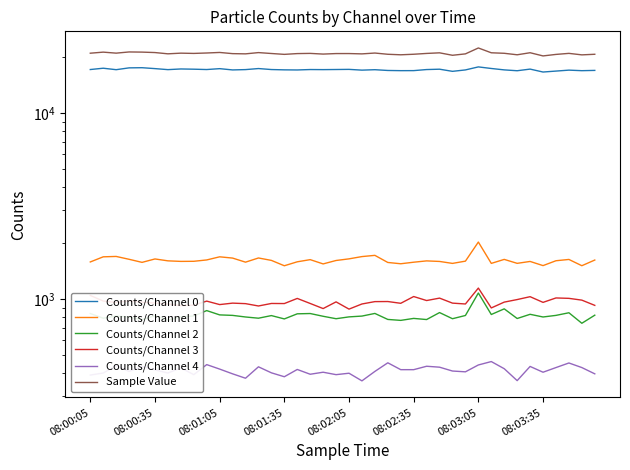

What is the sum of all Sample Value values?

839490